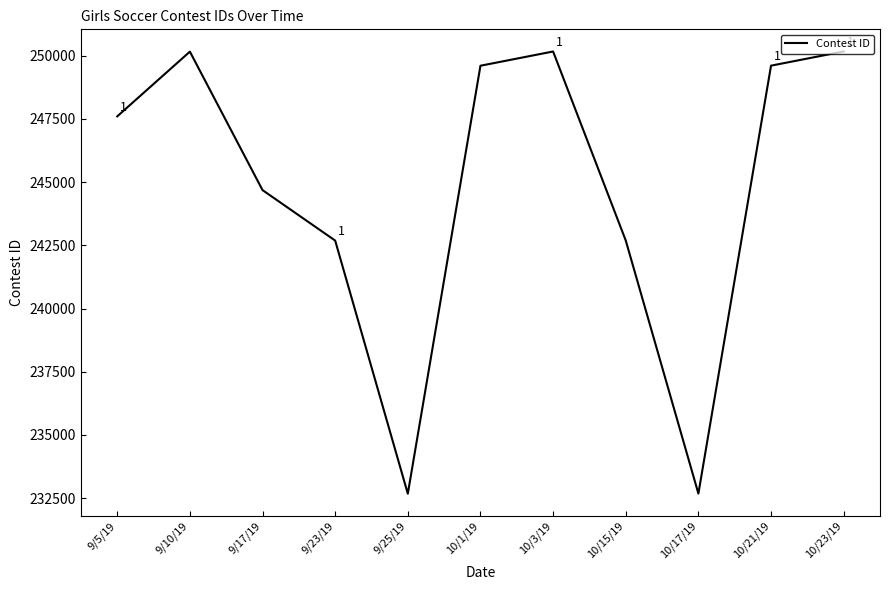

Is it true that the value at 10/17/19 is 344873?

False